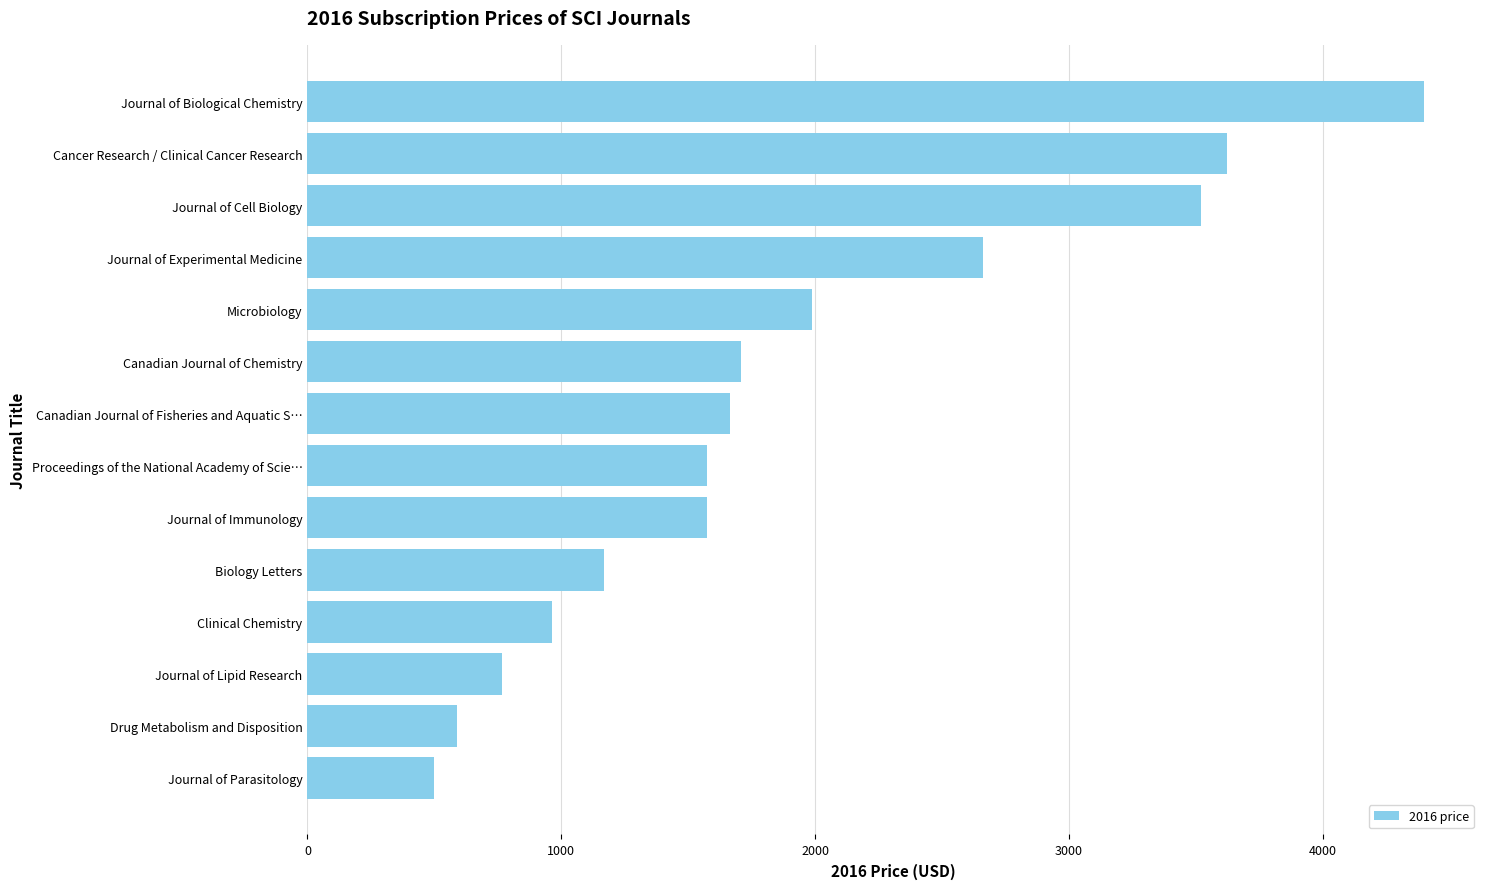

What is the greatest value displayed?

4399.8